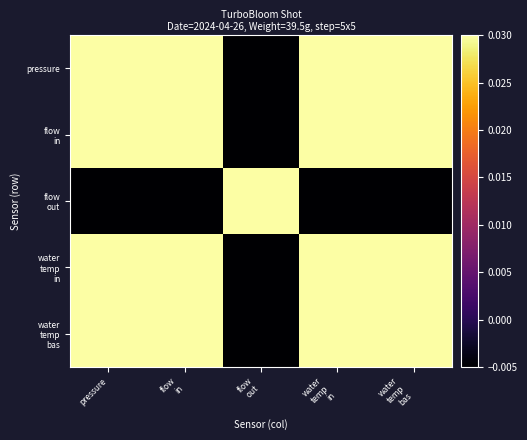

How many distinct data groups are displayed?

5